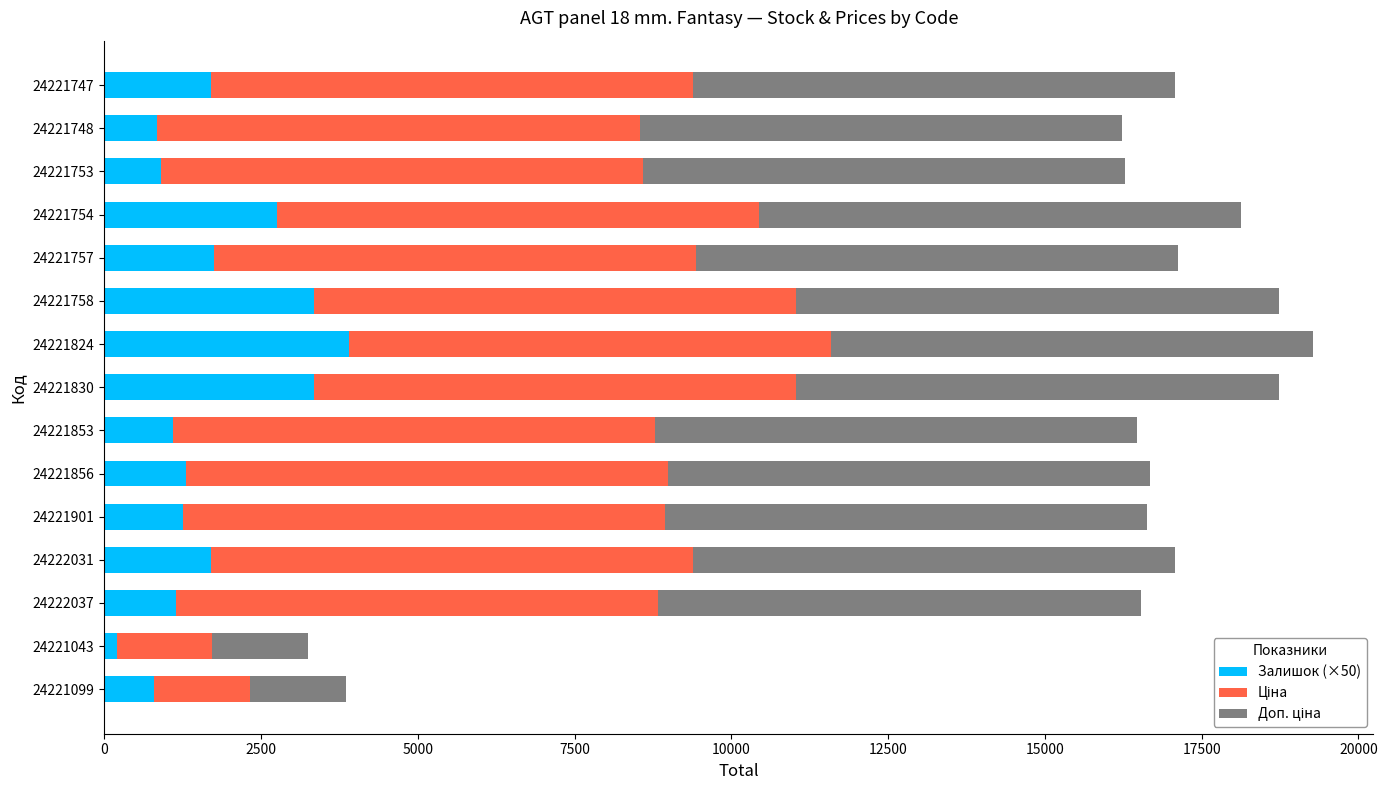

True or false: Залишок (×50) has a value of 3900.0 at 24221824.

True